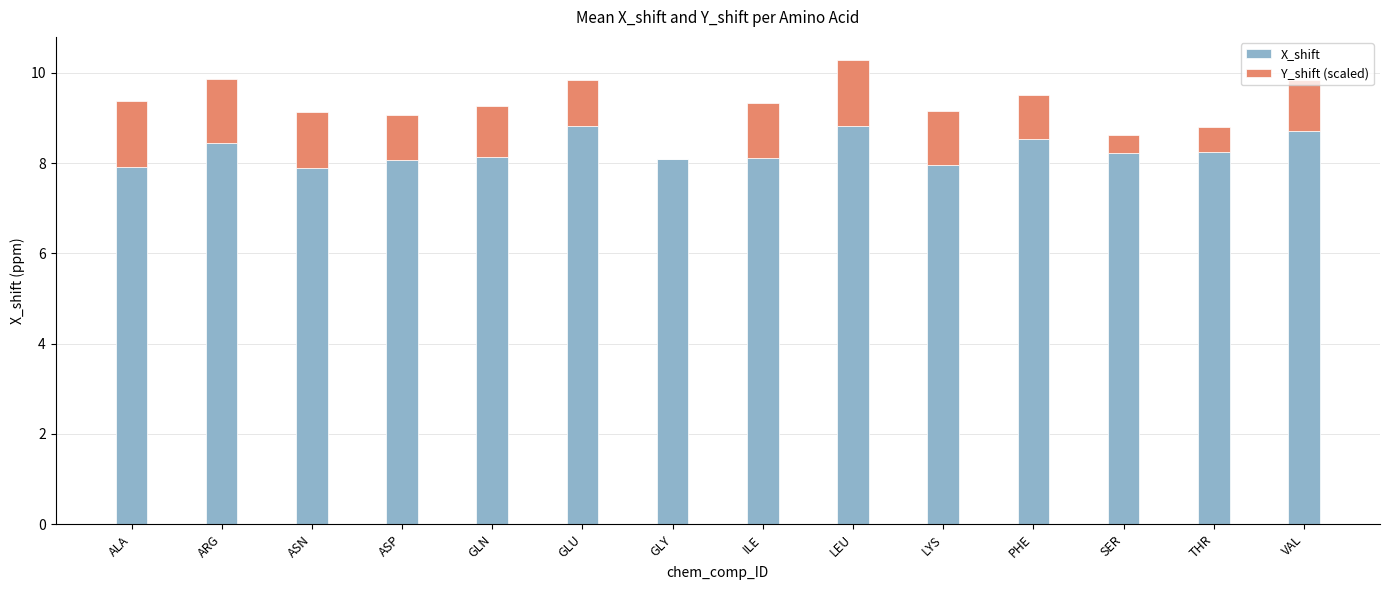

What is the sum of all X_shift values?

116.0